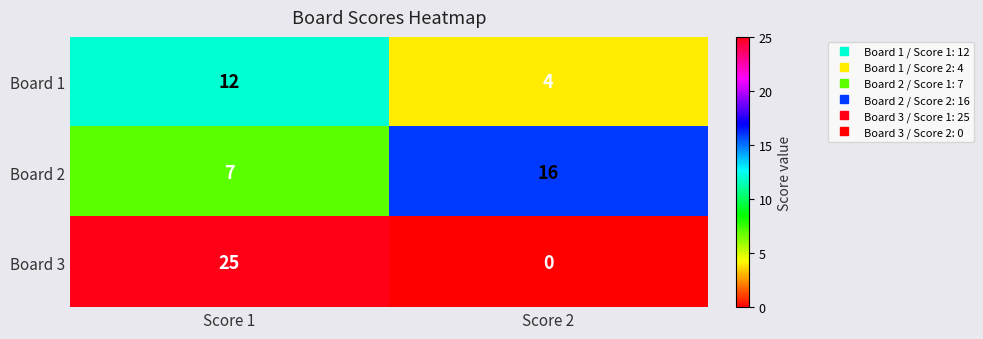

What is the spread (max minus min) of values at Score 2?

16